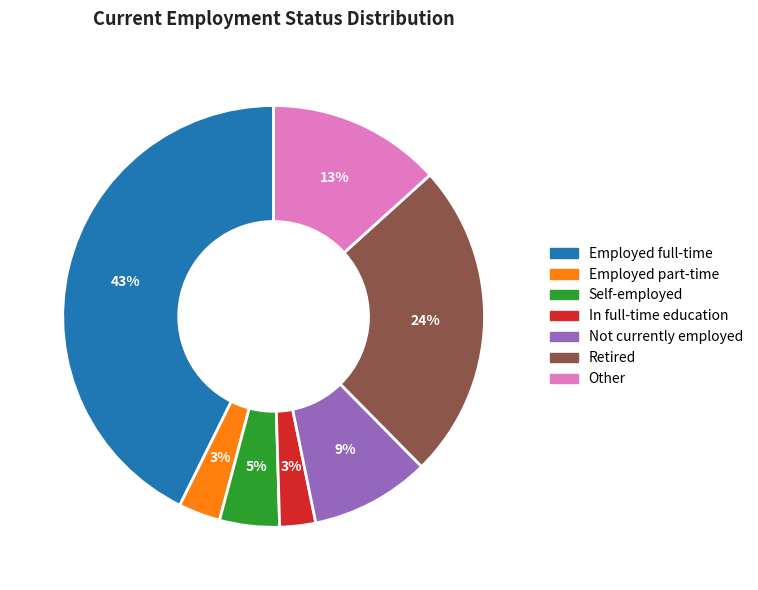

Between Employed full-time and Self-employed, which is larger?

Employed full-time